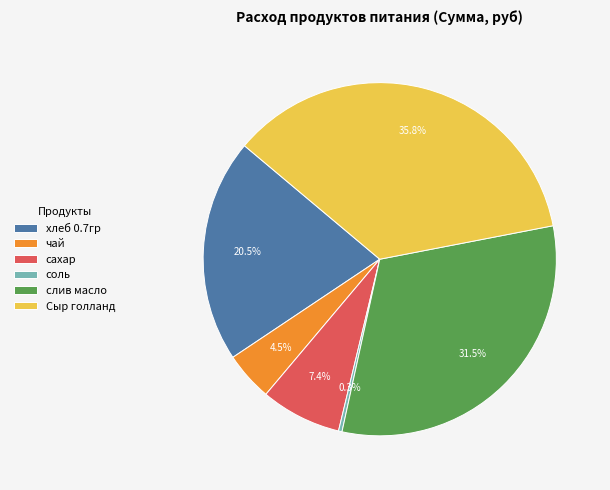

To the nearest percent, what is the difference between the largest and smallest slice percentages?

36%